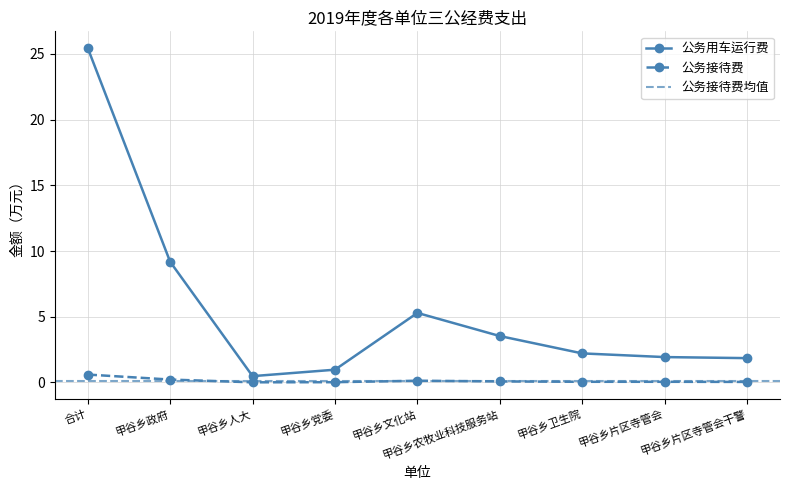

Which category has the highest value in the 公务用车运行费 series?

合计